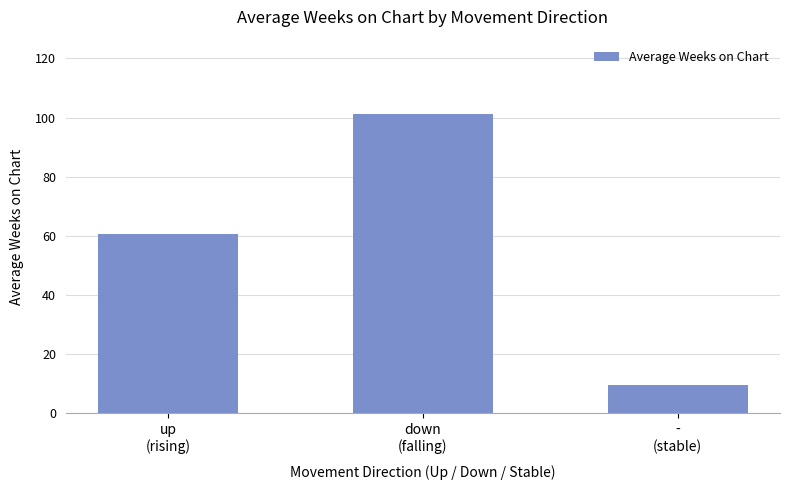

Rank the categories by value from lowest to highest.

-
(stable), up
(rising), down
(falling)